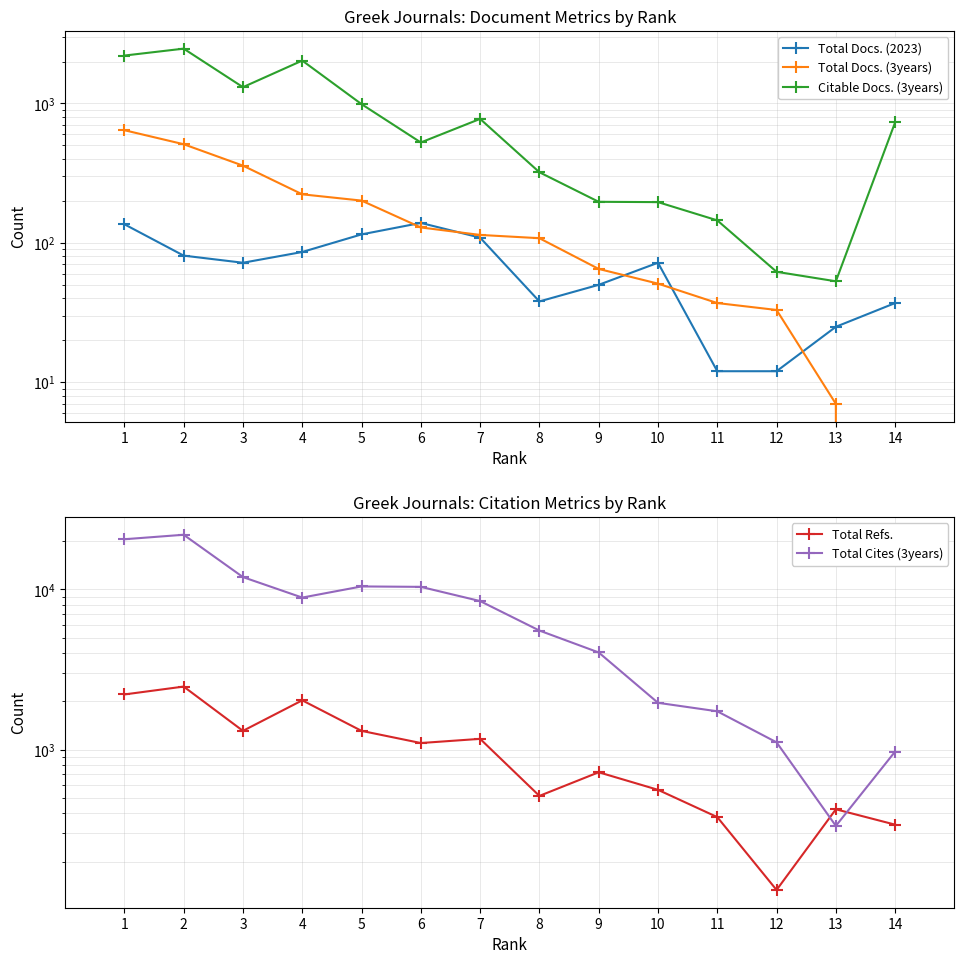

At which category is the sum across all series the highest?

2